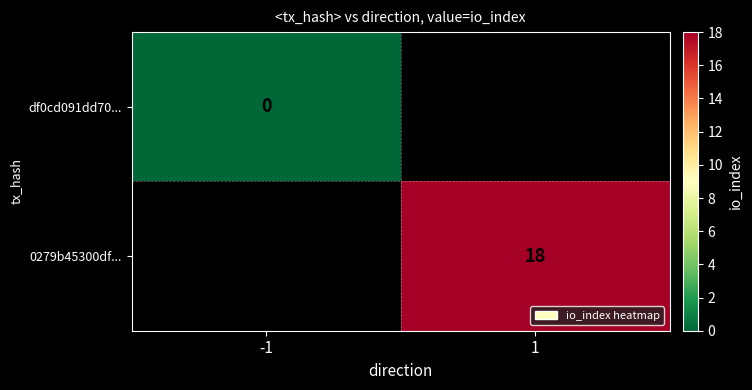

Is it true that 0279b45300df... equals 9 at 1?

False